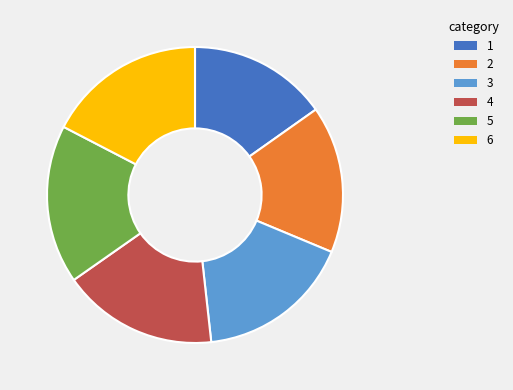

Is there a majority slice in this chart?

No